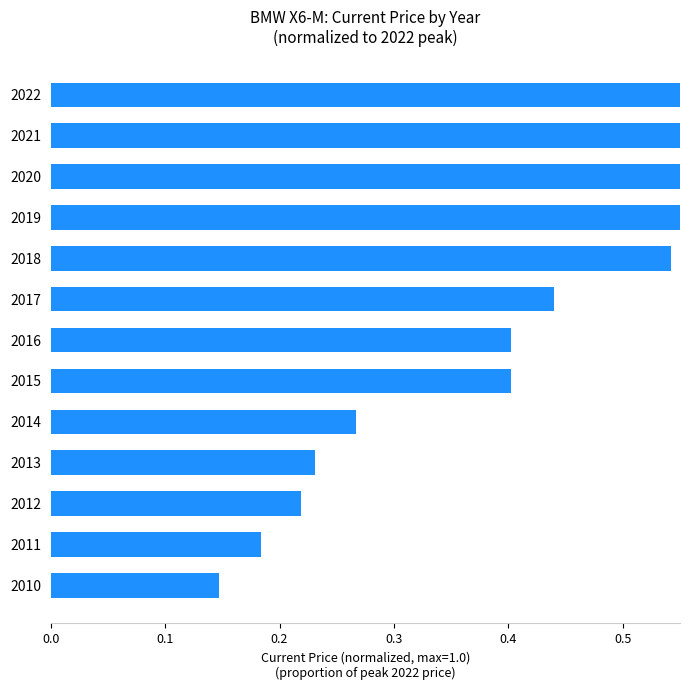

The value at 2018 is 0.5. True or false?

True